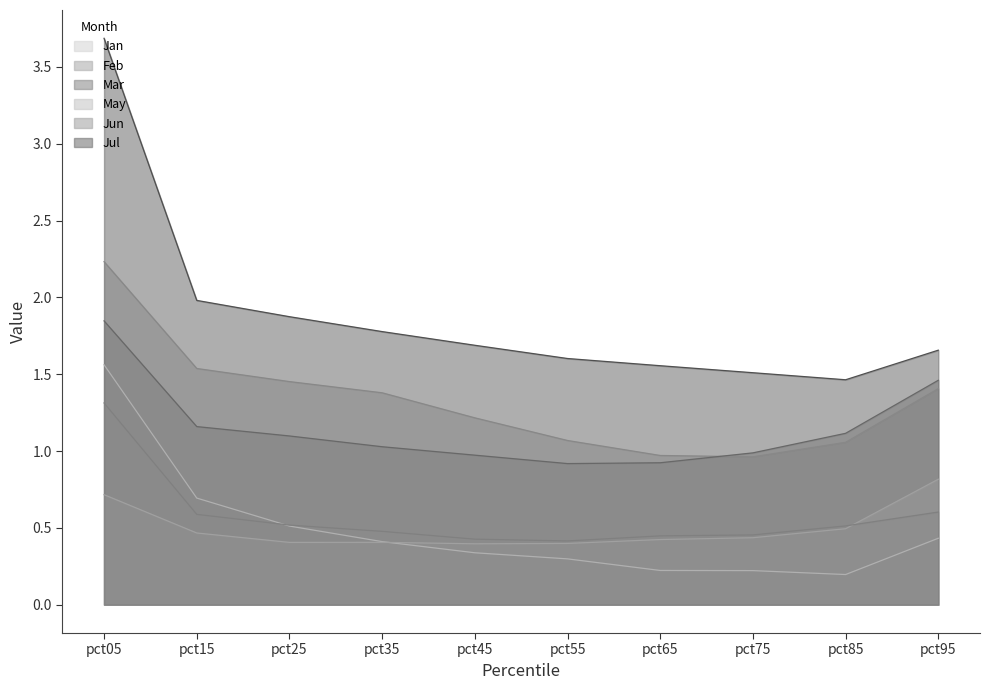

At which category does May reach its first local peak?

pct35